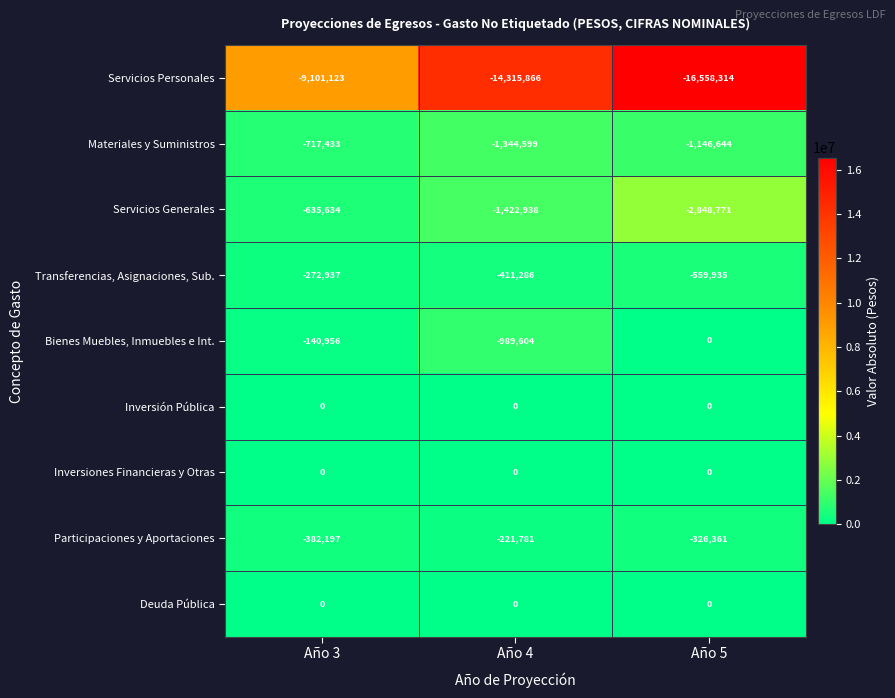

Which label corresponds to the smallest value in the chart?

Año 5